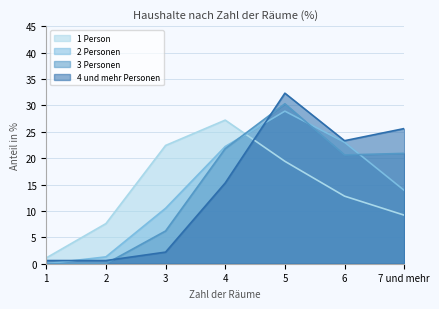

Rank the series at 4 from lowest to highest value.

4 und mehr Personen, 3 Personen, 2 Personen, 1 Person